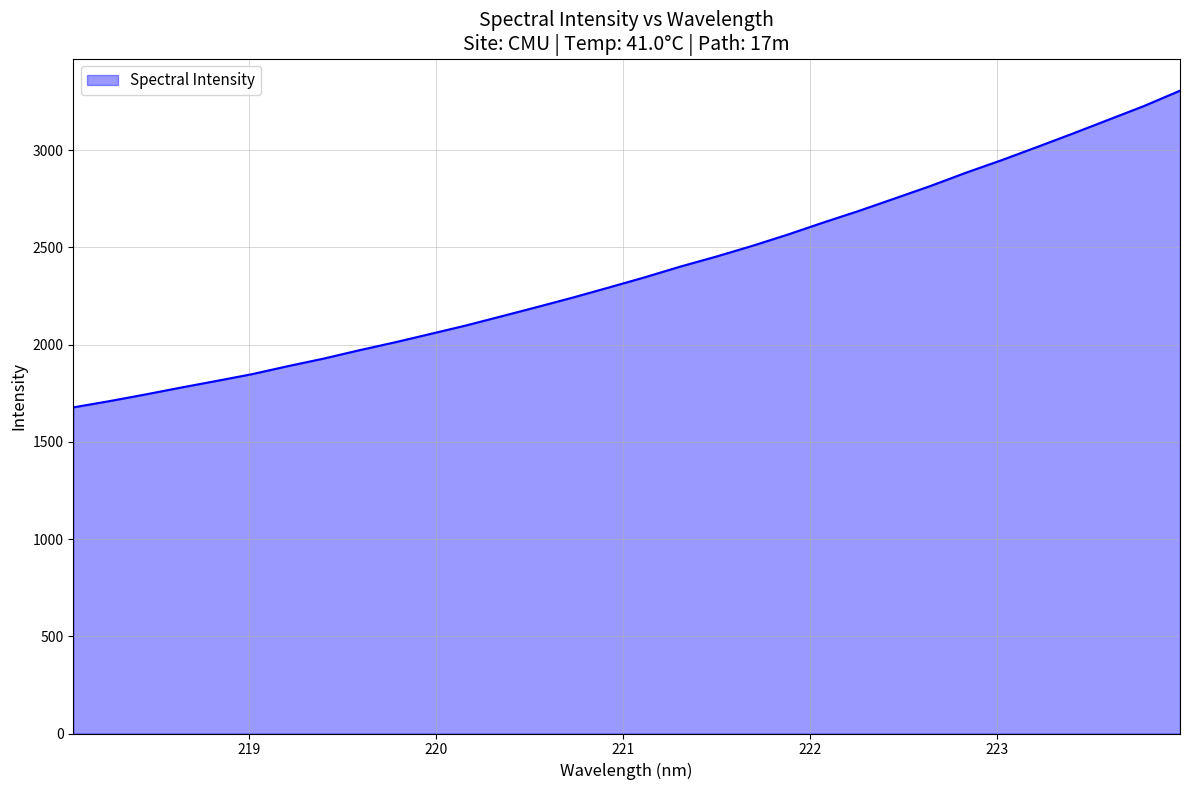

True or false: there are more than 1 points higher than both neighbors.

False